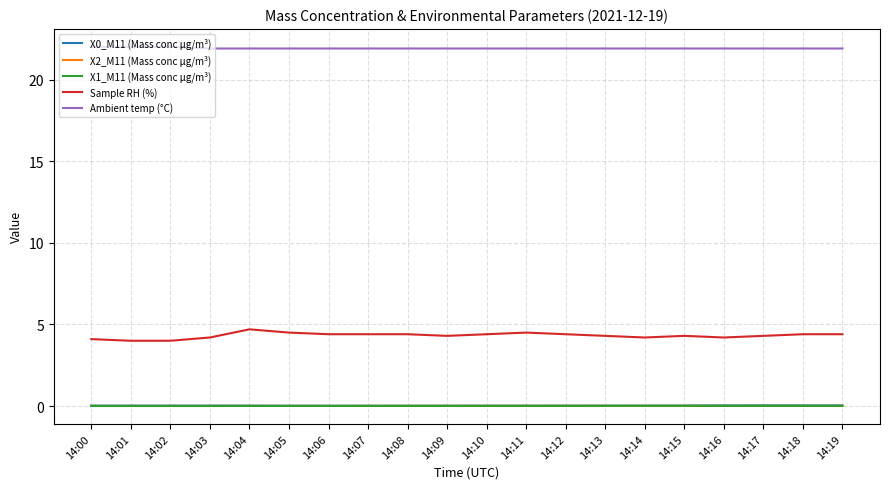

What is the difference between the maximum and minimum values in the Sample RH (%) series?

0.7